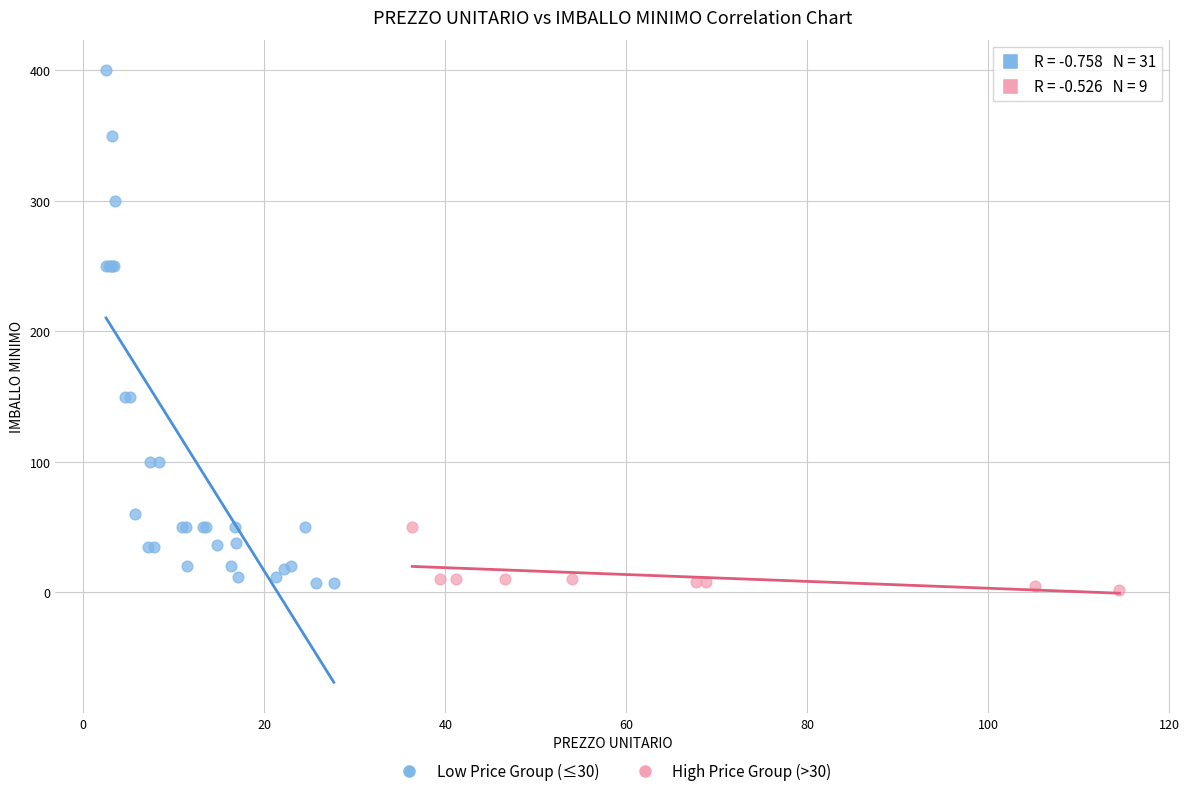

Which series has the widest spread of Y values?

Low Price Group (≤30)